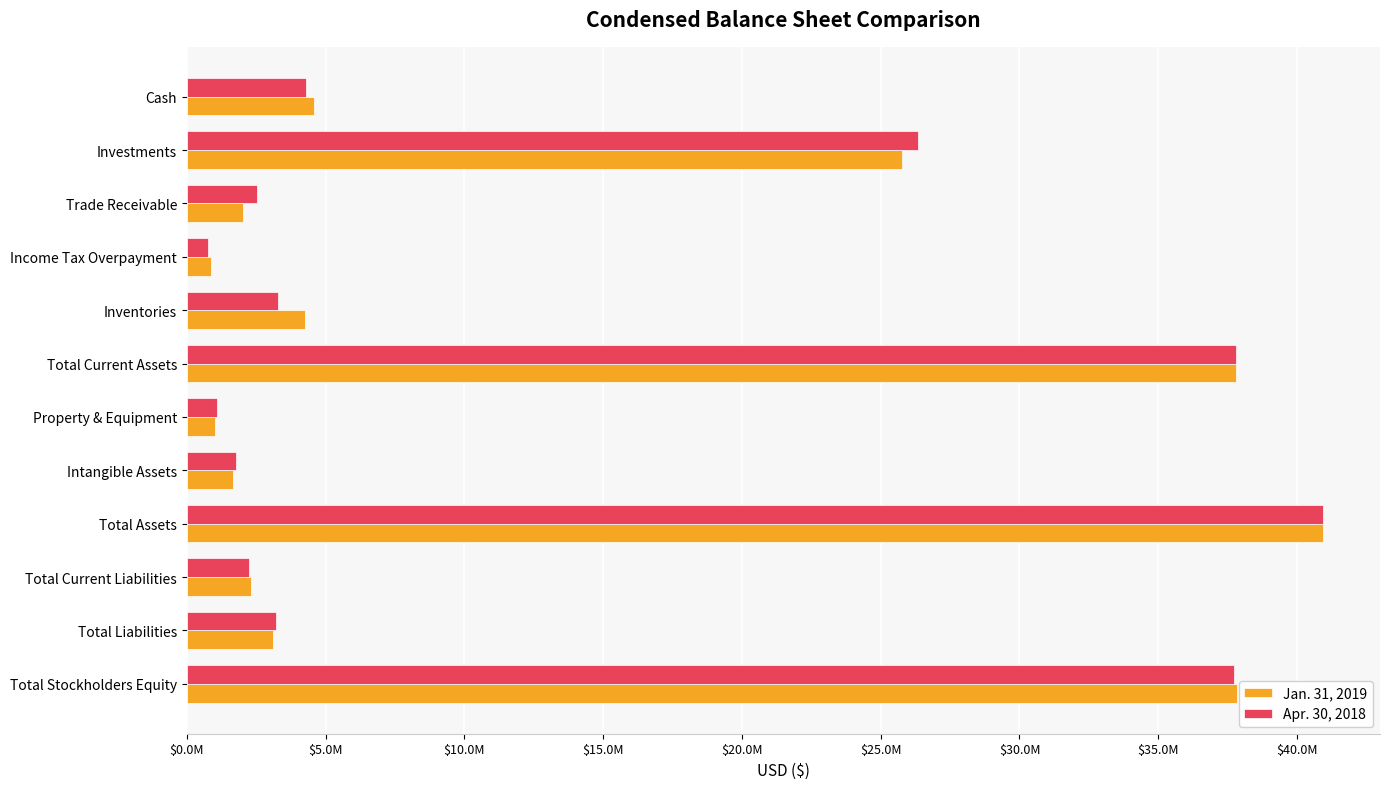

What are all the series names shown in the legend?

Jan. 31, 2019, Apr. 30, 2018